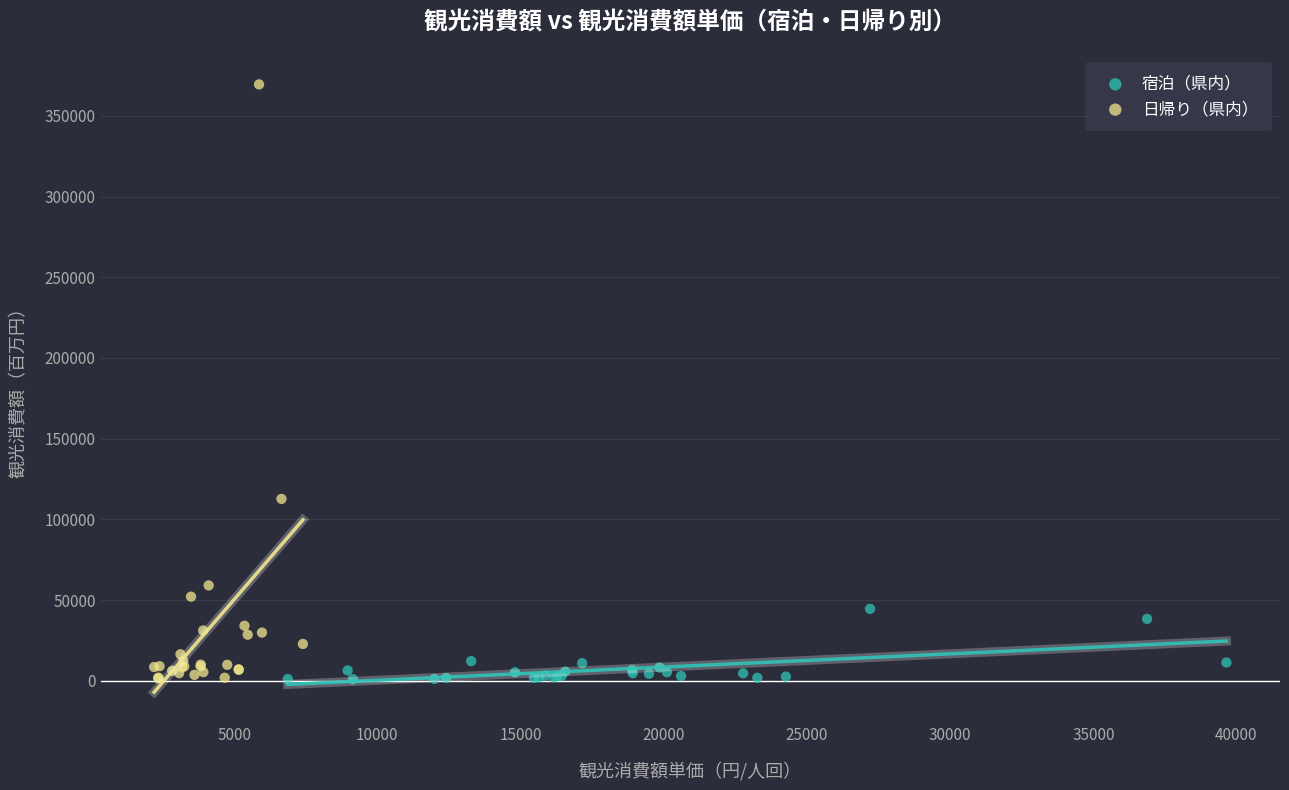

Which series has the widest spread of Y values?

日帰り（県内）